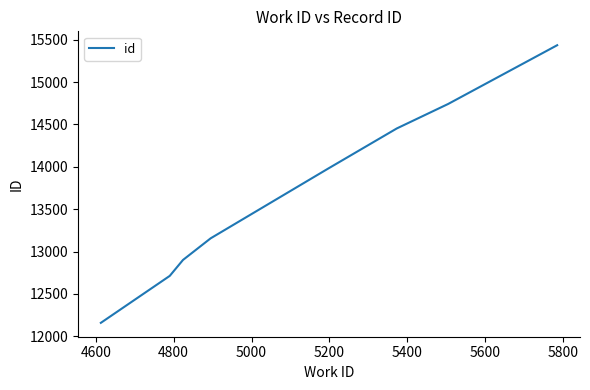

What is the maximum value shown in the chart?

15434